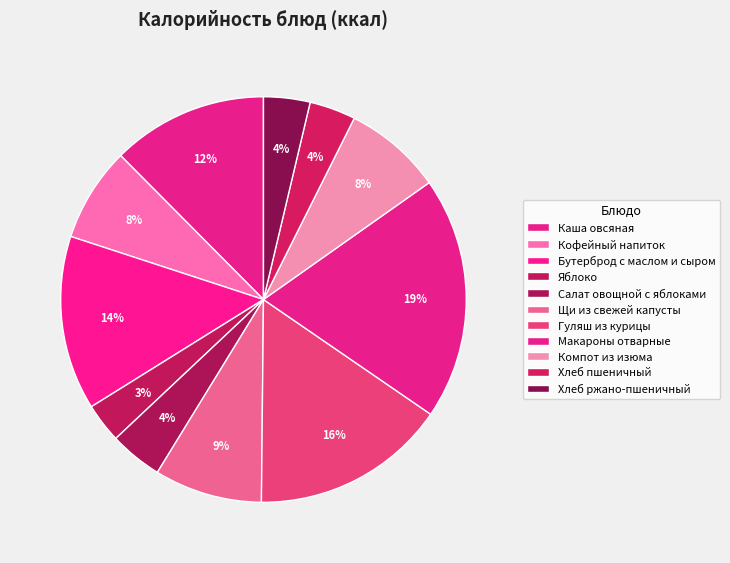

What percentage is the Хлеб пшеничный slice, to the nearest percent?

4%